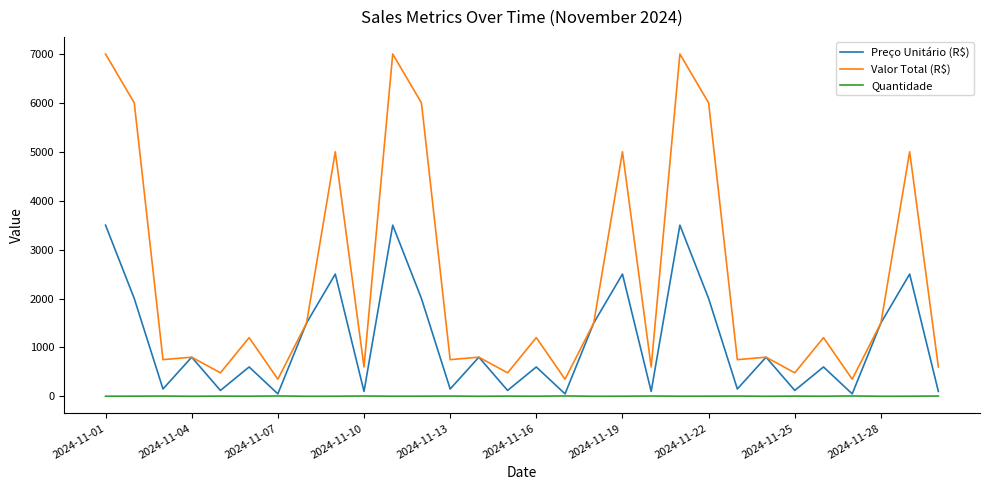

What is the maximum value shown in the chart?

7000